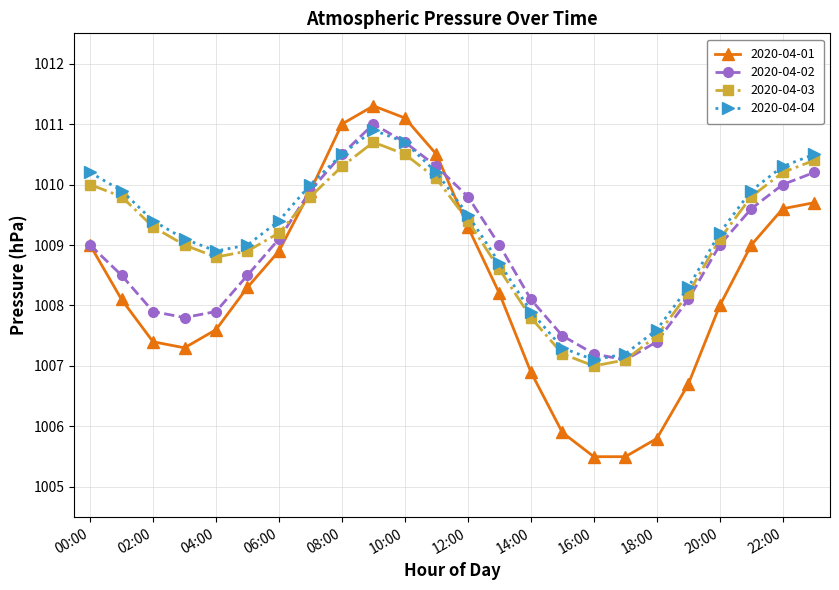

How many interior local peaks does the 2020-04-03 series have?

1